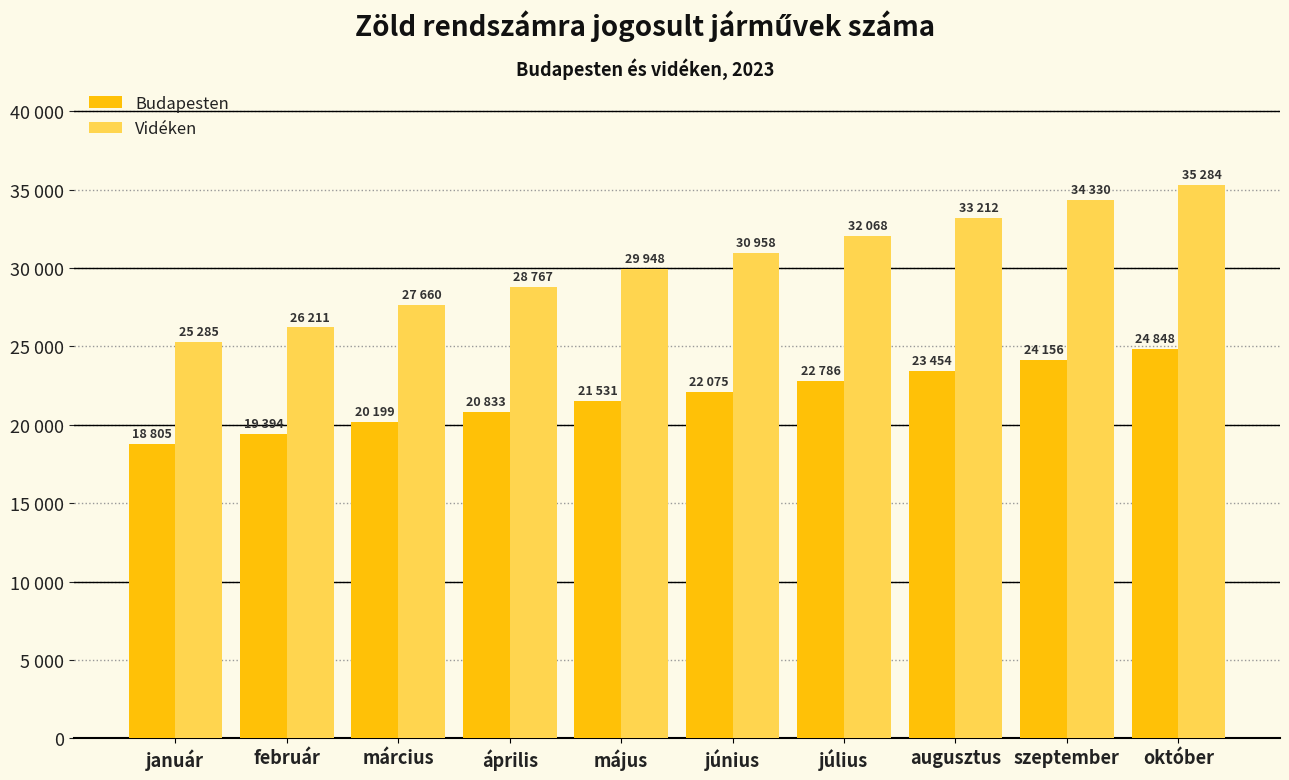

Are the bars horizontal?

No